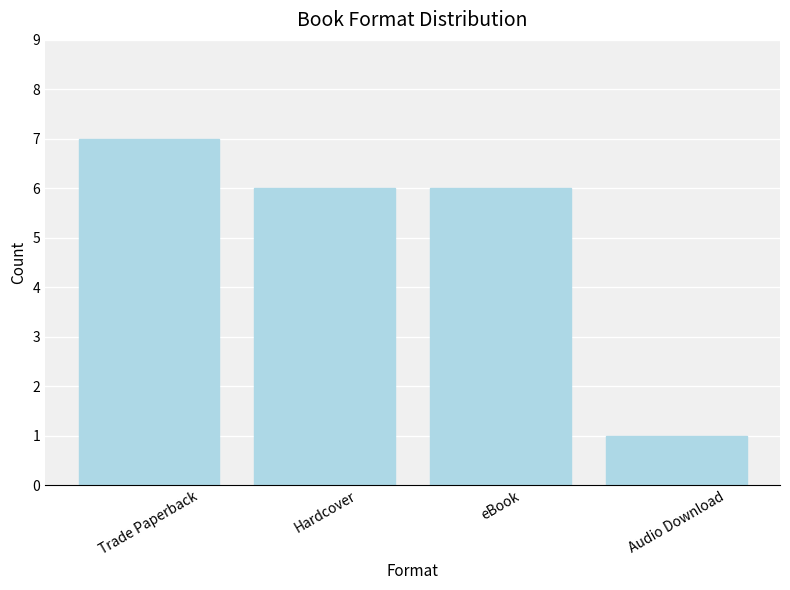

Are the bars horizontal?

No